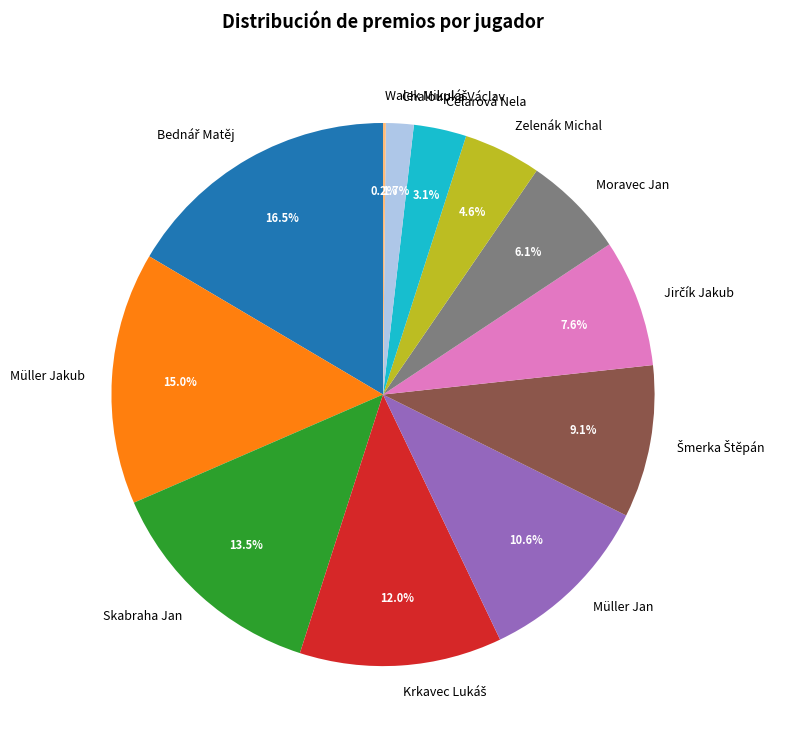

Does Chaloupka Václav represent more than half of the total?

No